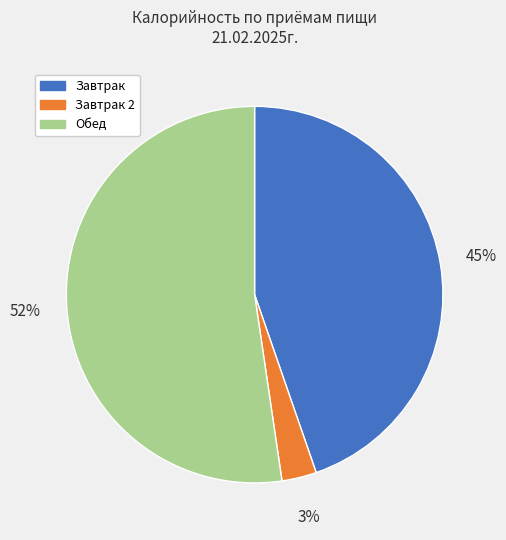

Is there any slice that represents more than half of the pie?

Yes